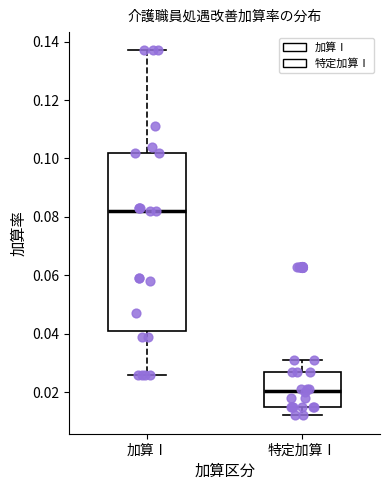

Reading left to right, read every box against the y-axis: the position of its median line, the range the box covers, and the ends of its whiskers. The values are not printed on the chart, so give them approximately, as read against the axis.

加算Ⅰ: median 0.082, box 0.042 to 0.102, whiskers 0.026 to 0.138
特定加算Ⅰ: median 0.020, box 0.016 to 0.028, whiskers 0.012 to 0.032